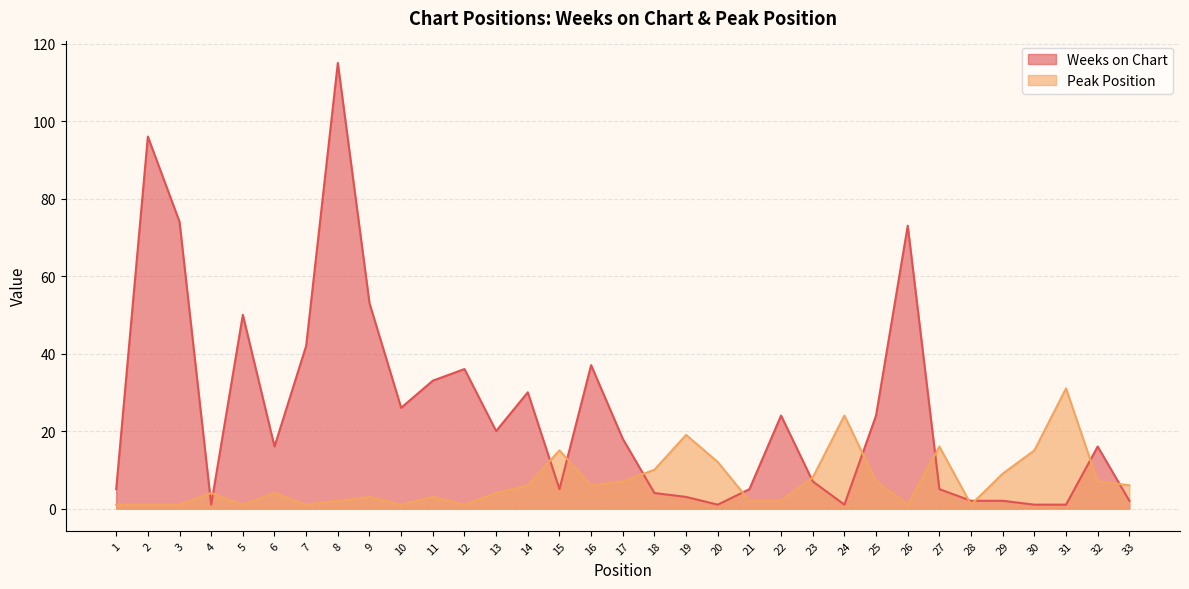

The value of Weeks on Chart at 2 is 30. True or false?

False